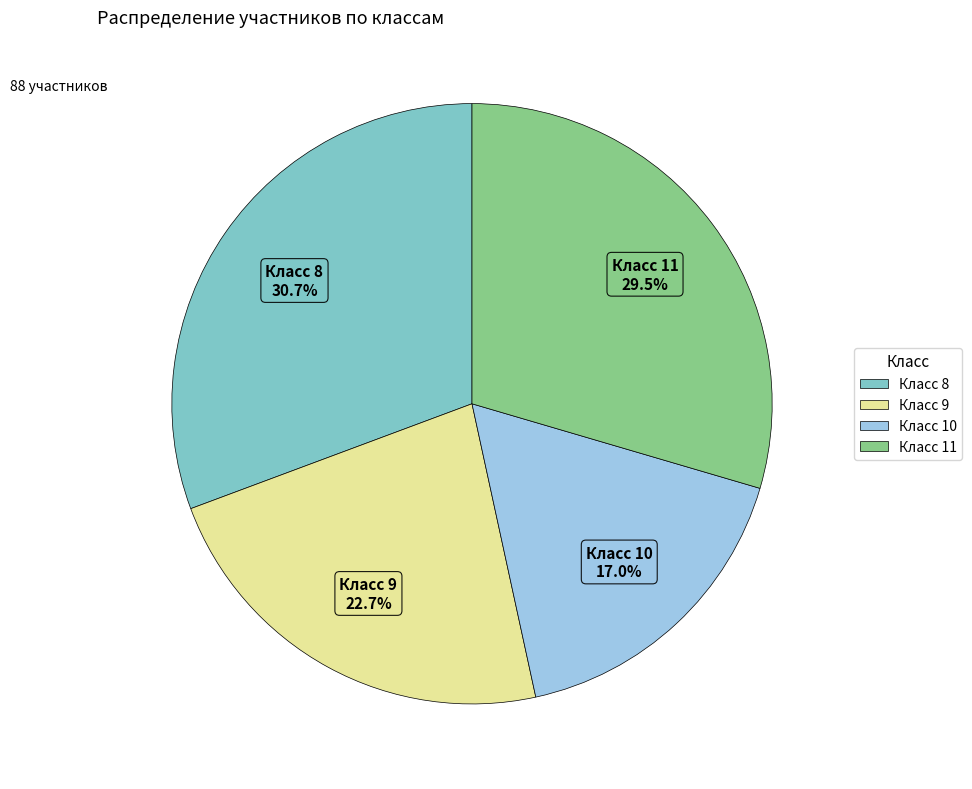

Count the number of slices in the pie.

4